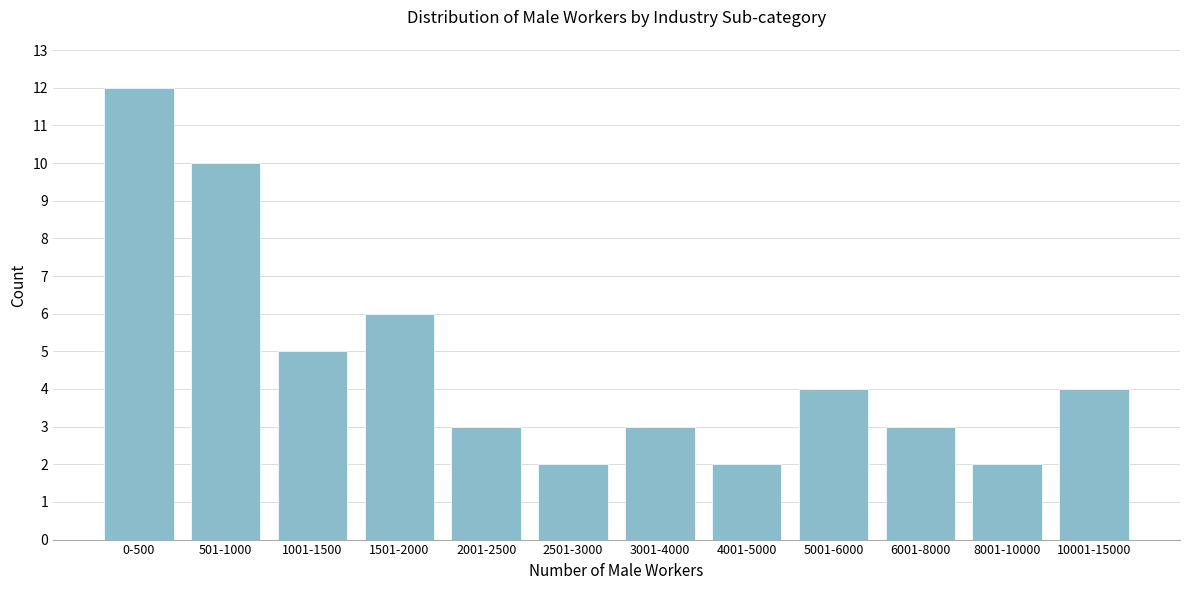

Reading left to right, list all the values displayed in this chart.

12	10	5	6	3	2	3	2	4	3	2	4